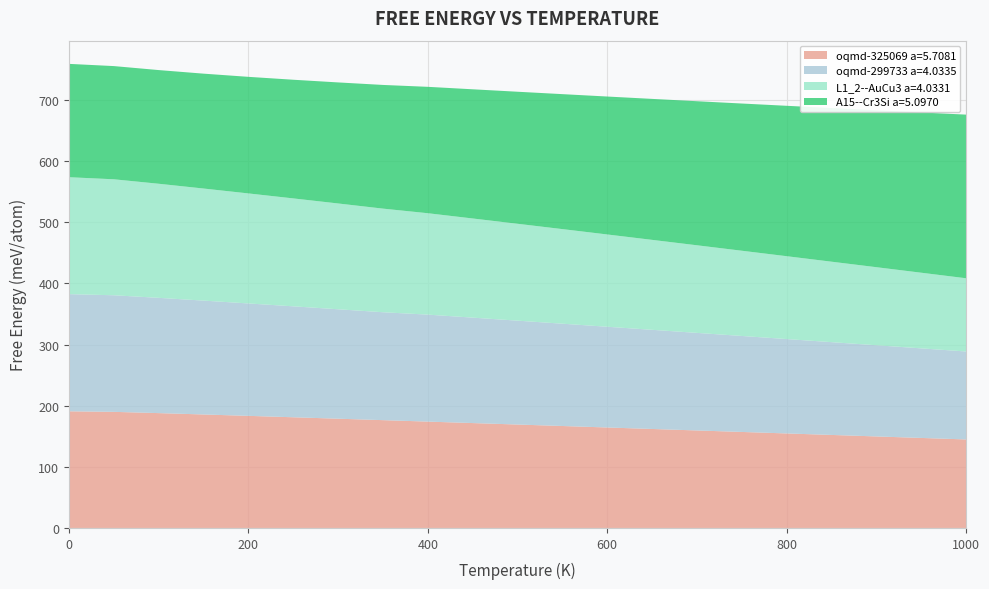

Reading left to right, list all the values displayed in this chart.

A15--Cr3Si a=5.0970: 0=185.4	50=185.1	100=185.9	150=187.9	200=190.7	250=194.1	300=198.0	350=202.3	400=206.7	450=211.3	500=215.9	550=220.7	600=225.6	650=230.6	700=235.6	750=240.8	800=246.0	850=251.3	900=256.7	950=262.1	1000=267.6
L1_2--AuCu3 a=4.0331: 0=191.2	50=189.7	100=186.6	150=183.3	200=179.9	250=176.5	300=173.0	350=169.5	400=165.8	450=162.2	500=158.5	550=154.7	600=150.9	650=147.1	700=143.3	750=139.4	800=135.5	850=131.6	900=127.7	950=123.7	1000=119.8
oqmd-299733 a=4.0335: 0=191.6	50=190.7	100=188.5	150=186.2	200=183.9	250=181.5	300=179.0	350=176.5	400=175.0	450=172.4	500=169.9	550=167.3	600=164.8	650=162.2	700=159.6	750=157.0	800=154.4	850=151.8	900=149.2	950=146.5	1000=143.9
oqmd-325069 a=5.7081: 0=190.8	50=189.9	100=187.8	150=185.6	200=183.3	250=181.0	300=178.7	350=176.3	400=173.9	450=171.5	500=169.1	550=166.7	600=164.3	650=161.9	700=159.4	750=157.0	800=154.6	850=152.1	900=149.7	950=147.2	1000=144.8